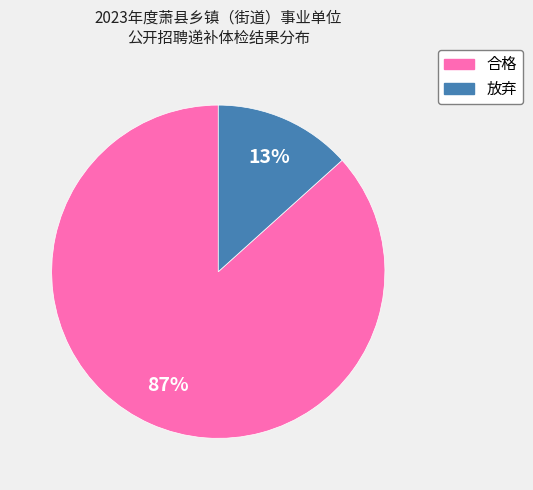

Is there a majority slice in this chart?

Yes